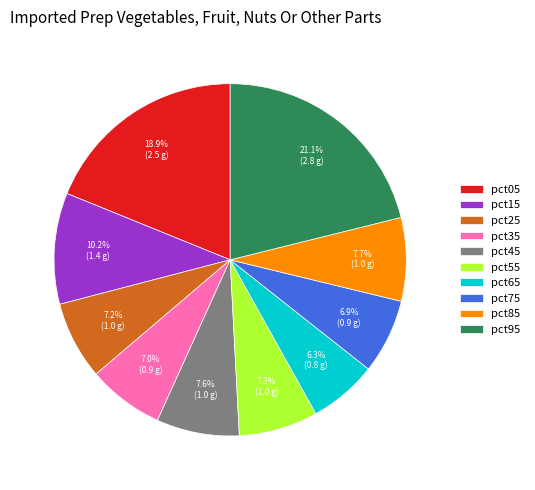

How many segments does this pie chart have?

10